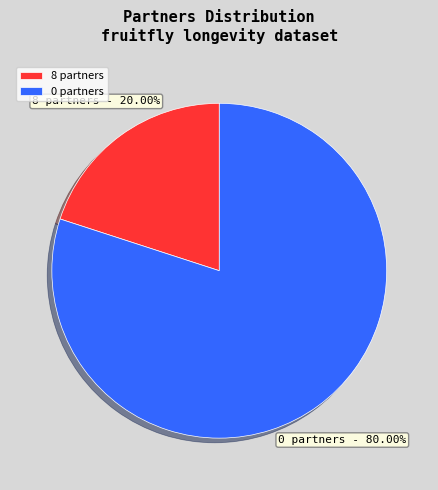

How many slices are in this pie chart?

2